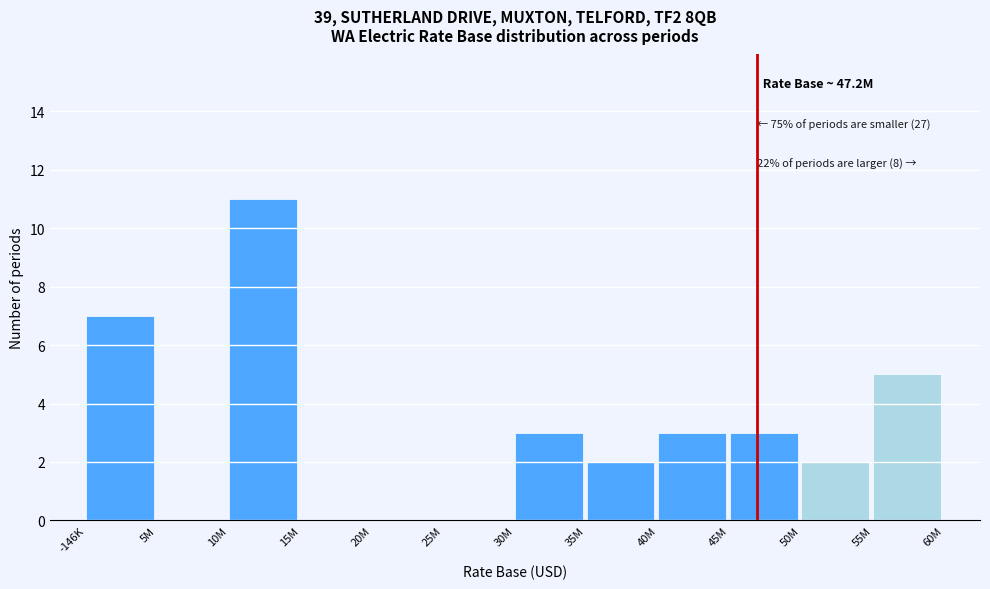

Reading left to right, transcribe all the data shown in this chart.

-146K=7	5M=0	10M=11	15M=0	20M=0	25M=0	30M=3	35M=2	40M=3	45M=3	50M=2	55M=5